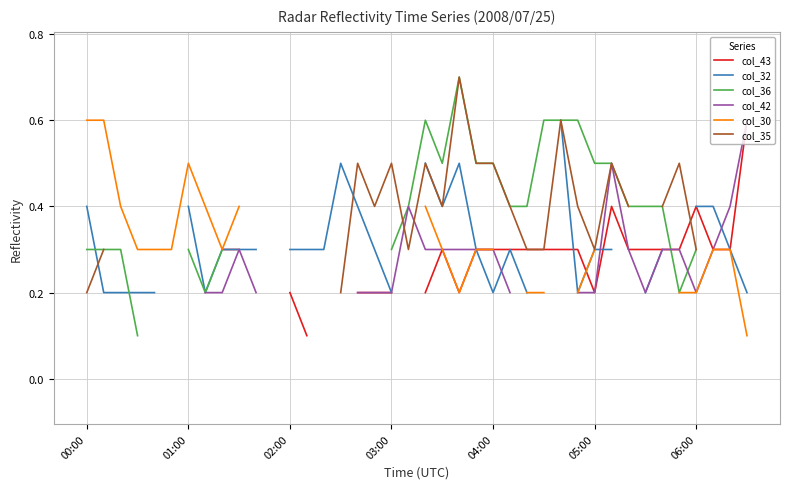

True or false: col_36 has more than 2 points higher than both neighbors.

False